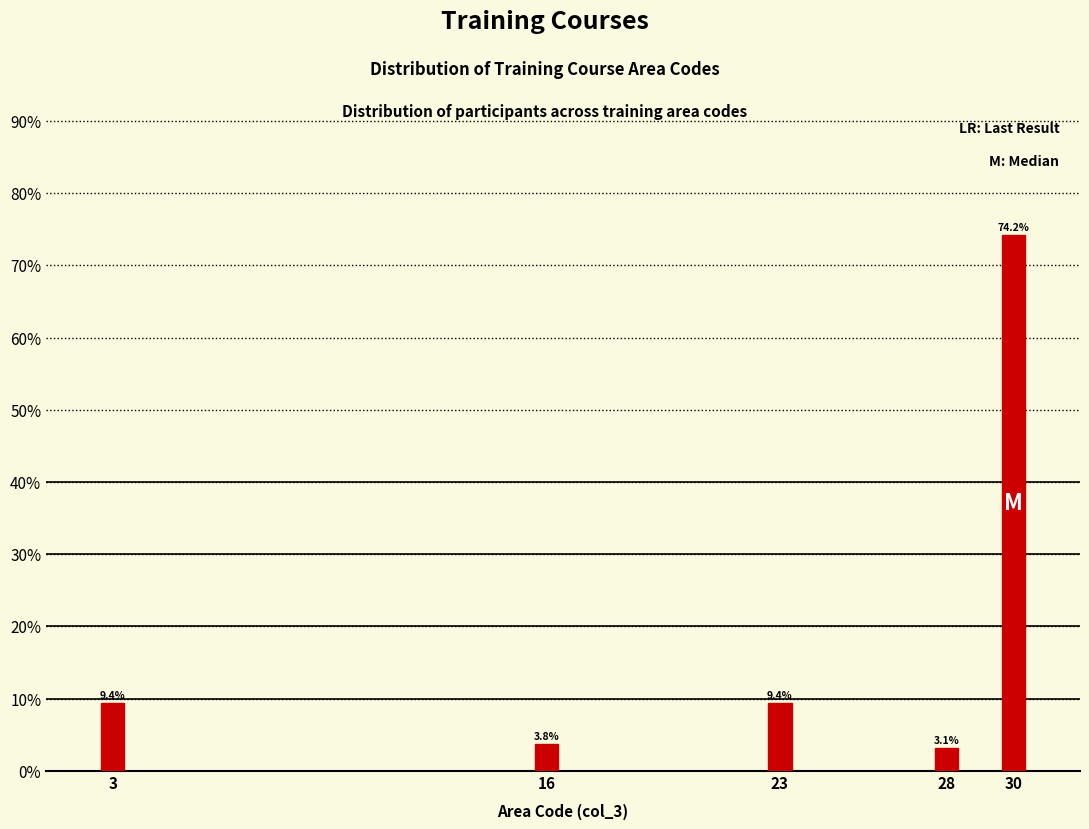

Reading left to right, transcribe all the data shown in this chart.

9.4	3.8	9.4	3.1	74.2